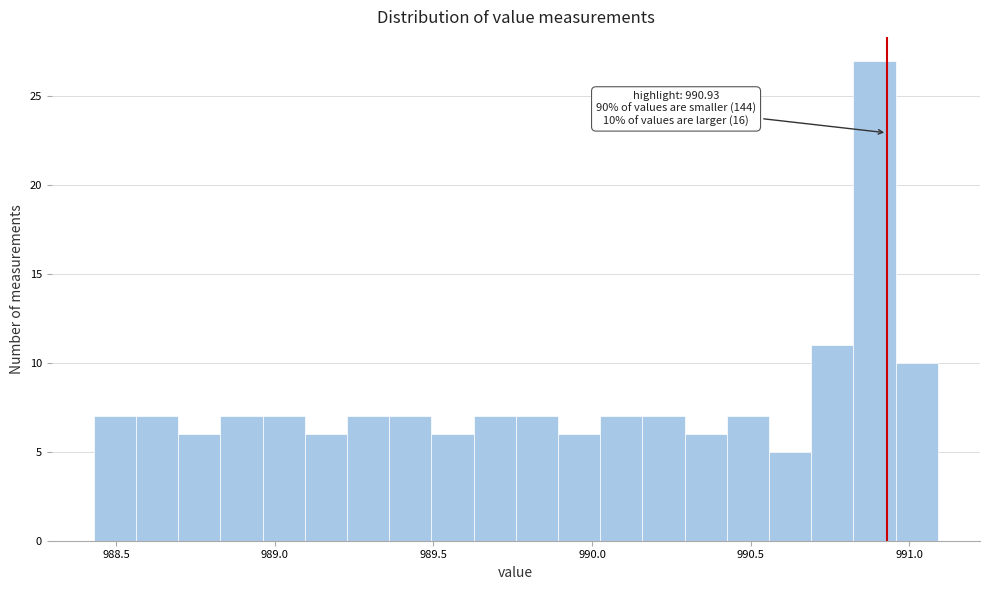

Read against the x-axis, roughly where is the centre of the tallest bar?

990.90